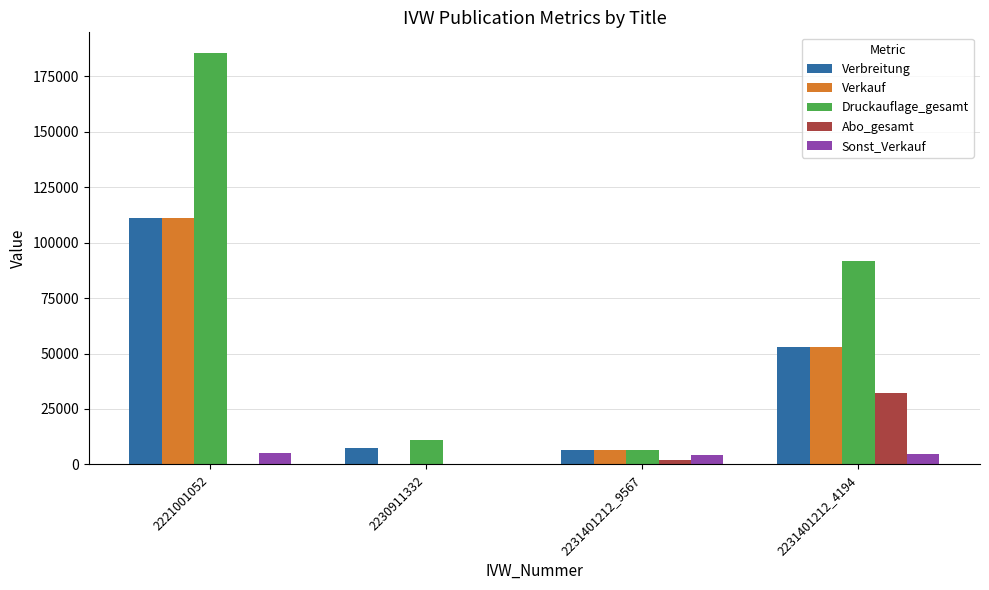

What is the spread (max minus min) of values at 2231401212_9567?

4430